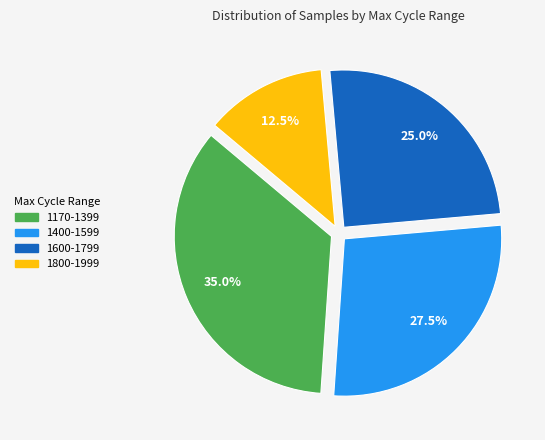

Is there a majority slice in this chart?

No